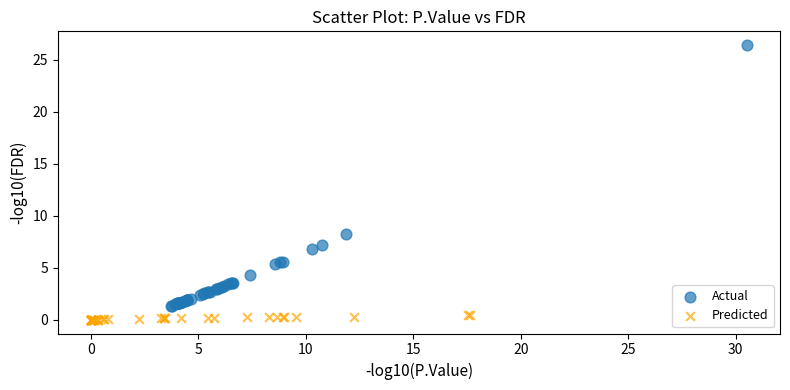

Which series has the widest spread of Y values?

Actual